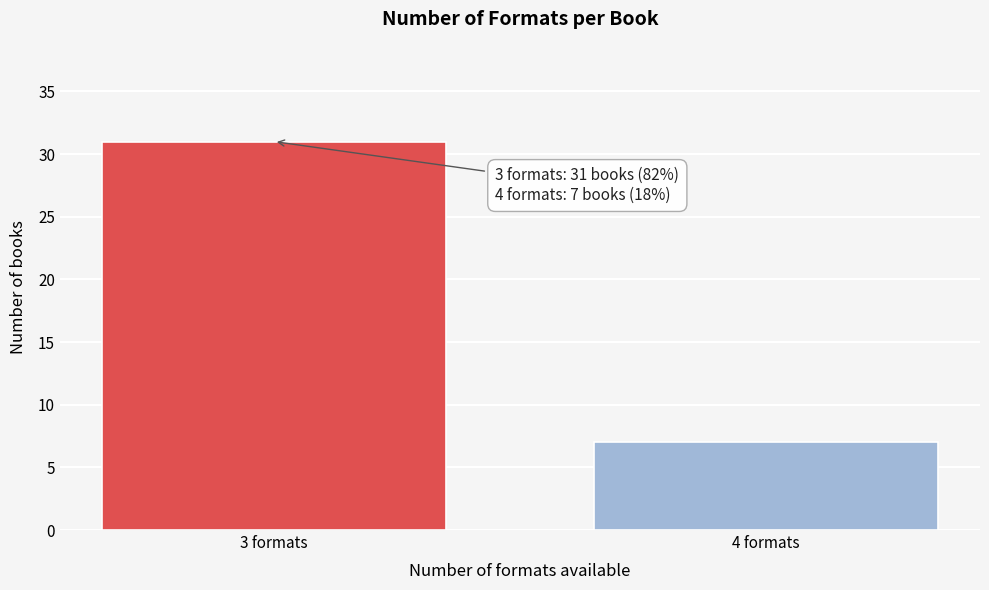

Reading right to left, list all the values displayed in this chart.

7	31